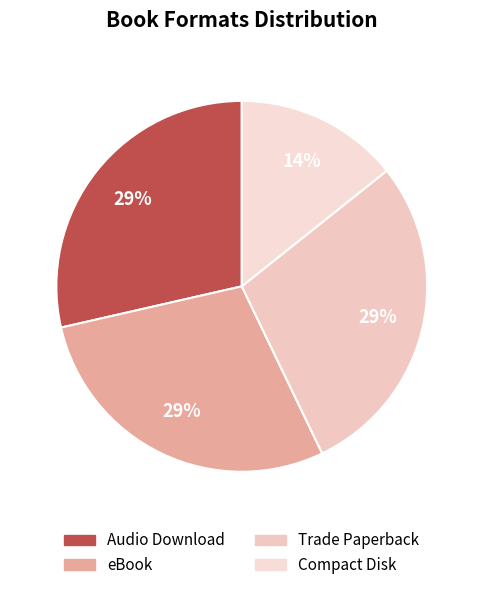

Which category has the biggest portion of the pie?

Audio Download